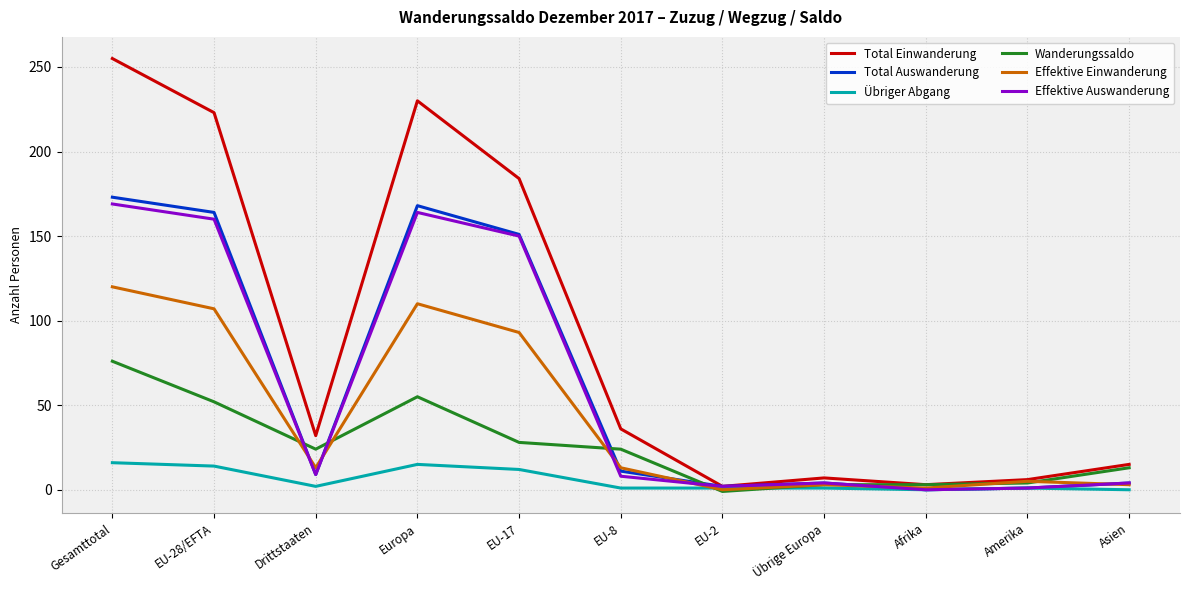

True or false: Total Einwanderung has a value of 15 at Asien.

True